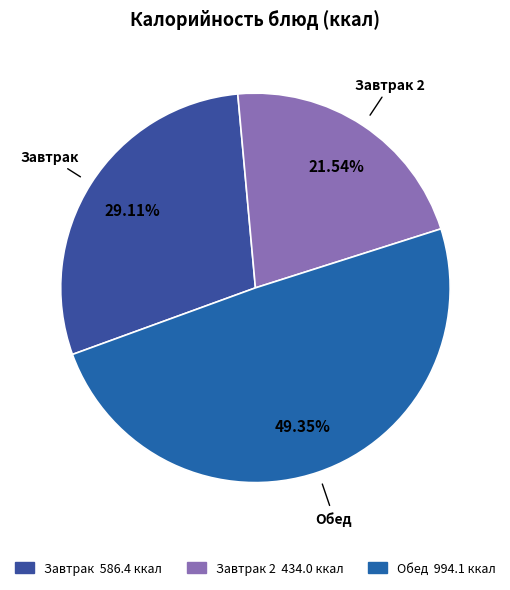

How many slices are in this pie chart?

3